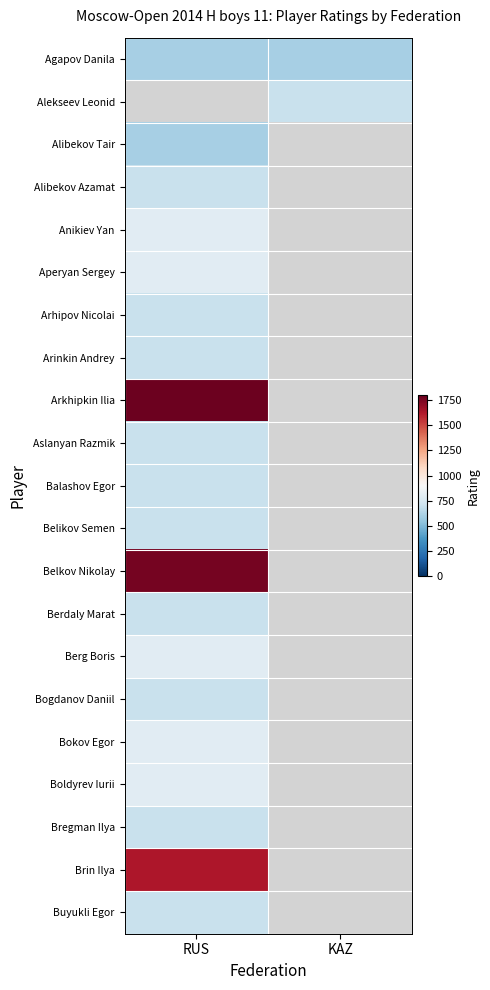

At how many categories does at least one series exceed 1534?

1